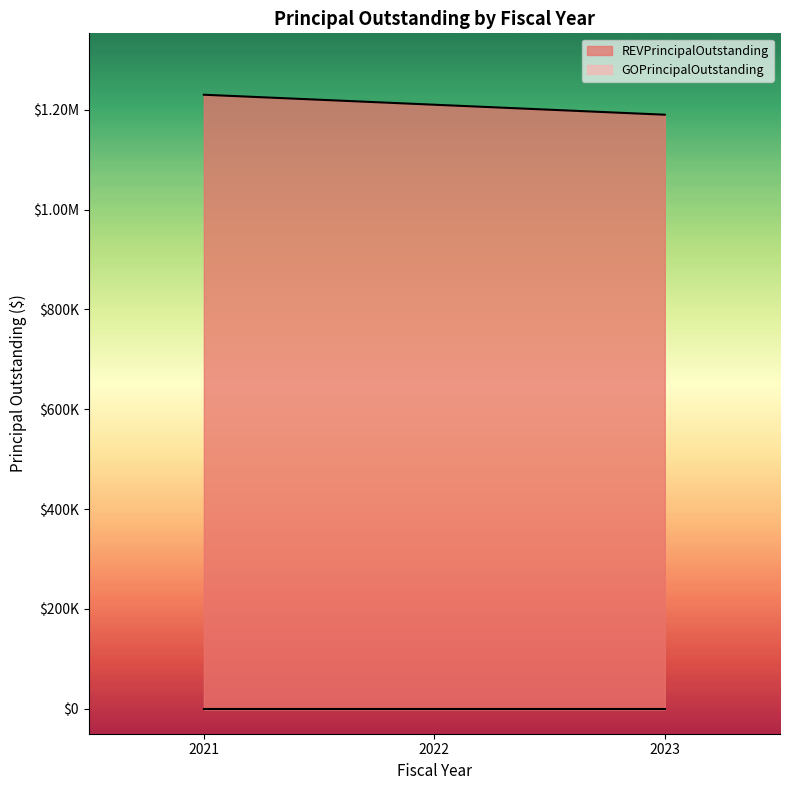

The chart shows a value of 634643 at 2022. True or false?

False